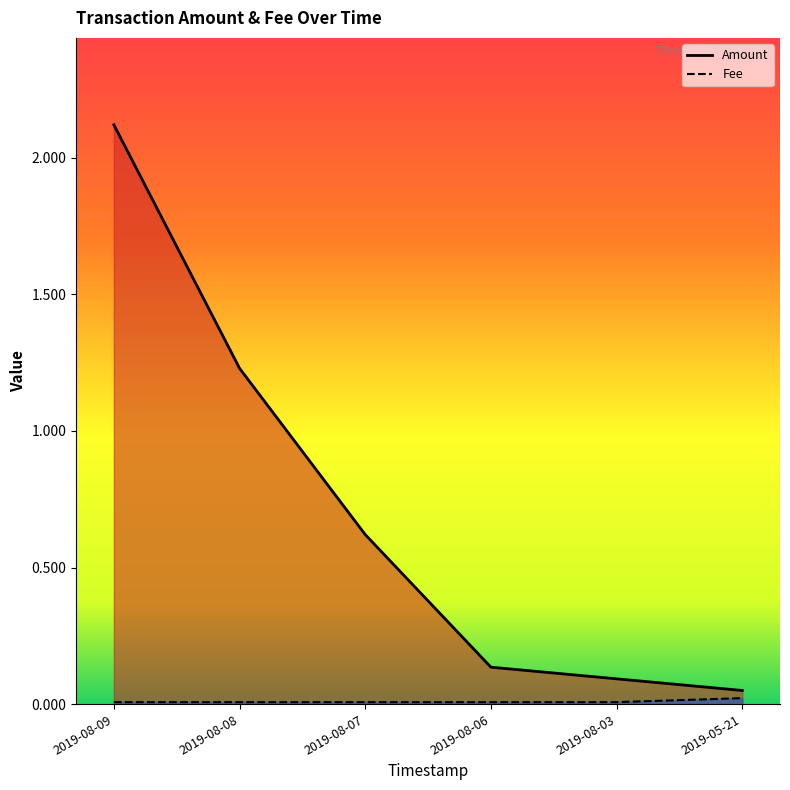

At which label is Fee closest to 0?

2019-08-09